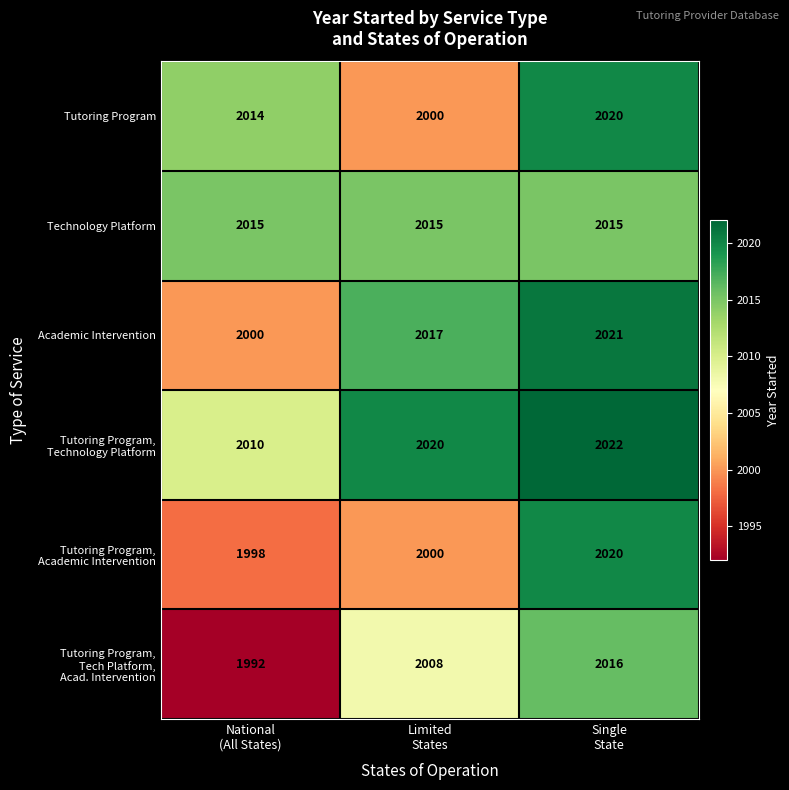

What is the lowest value of the Tutoring Program series?

2000